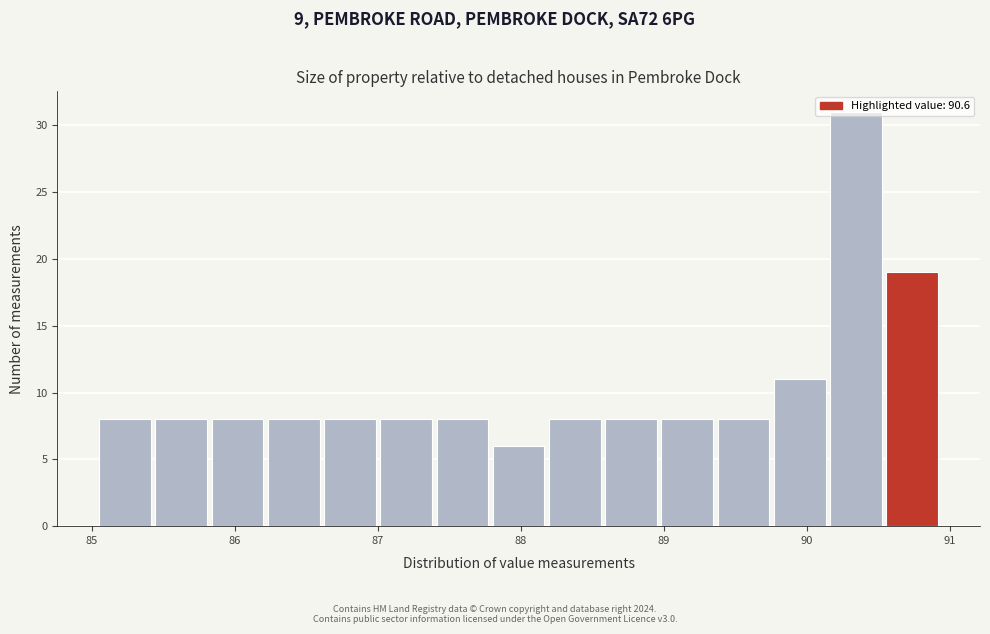

Read against the x-axis, roughly where is the centre of the tallest bar?

90.3